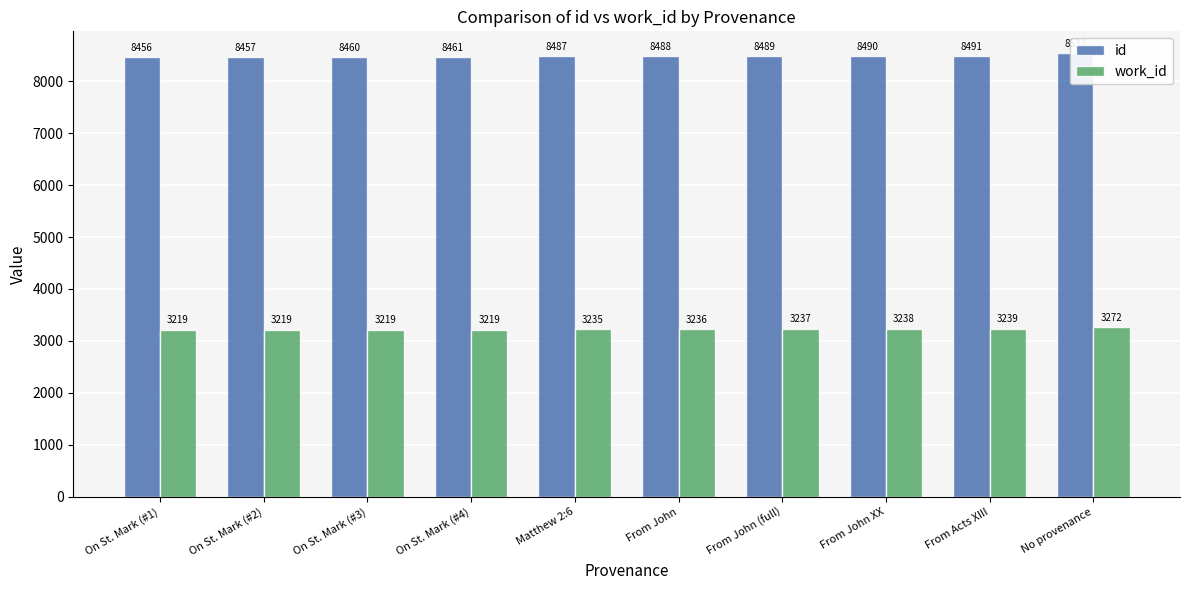

Rank the series by their maximum value, from lowest to highest.

work_id, id